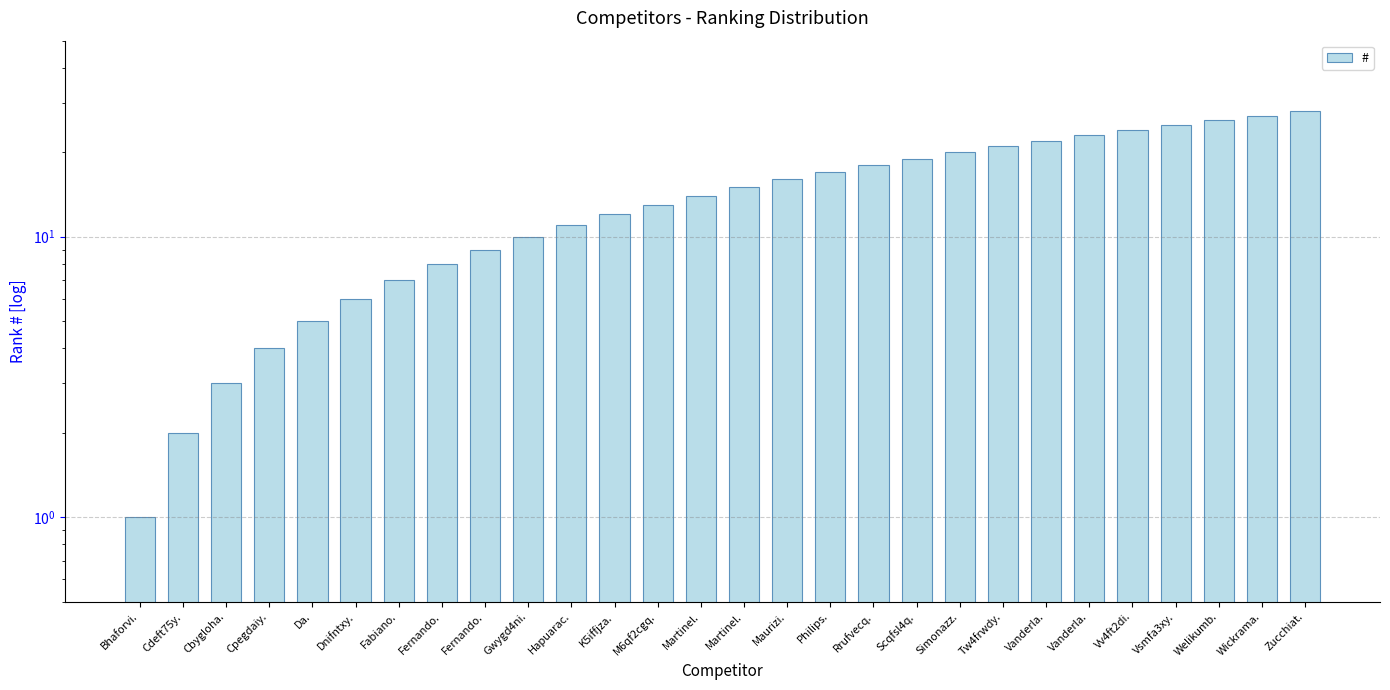

What is the value of the 13th bar from the left?

13